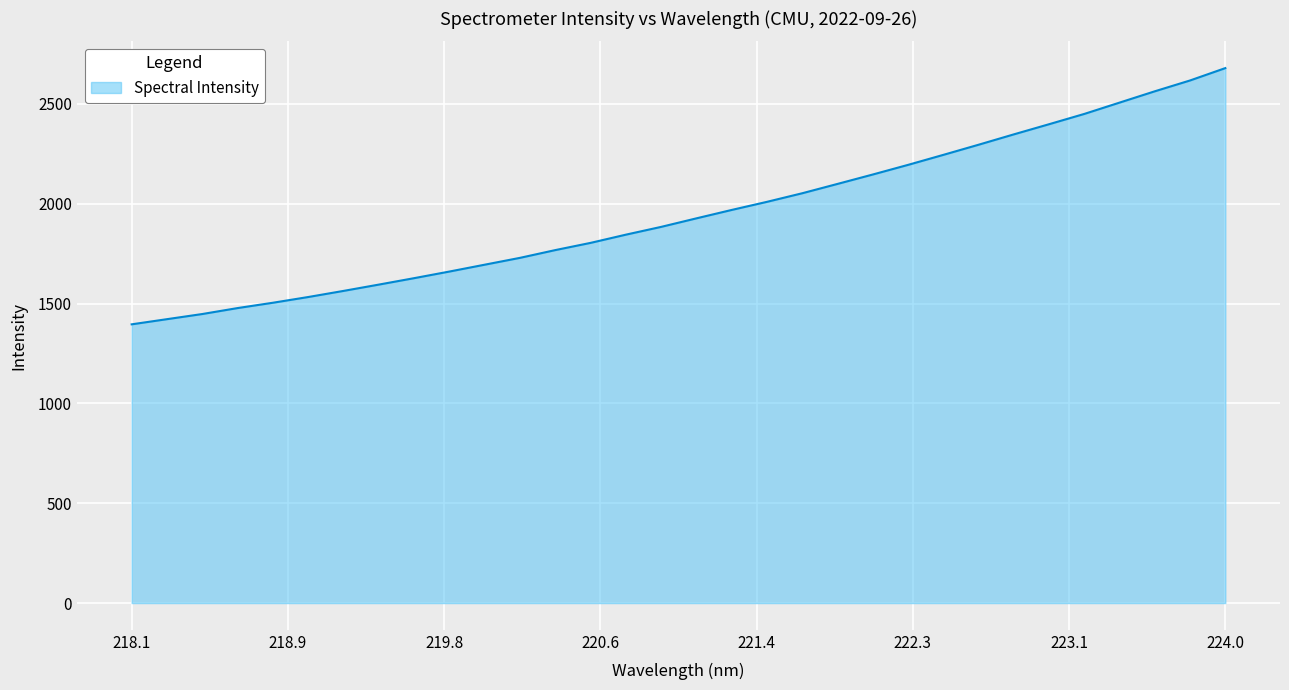

What is the greatest value displayed?

2679.4